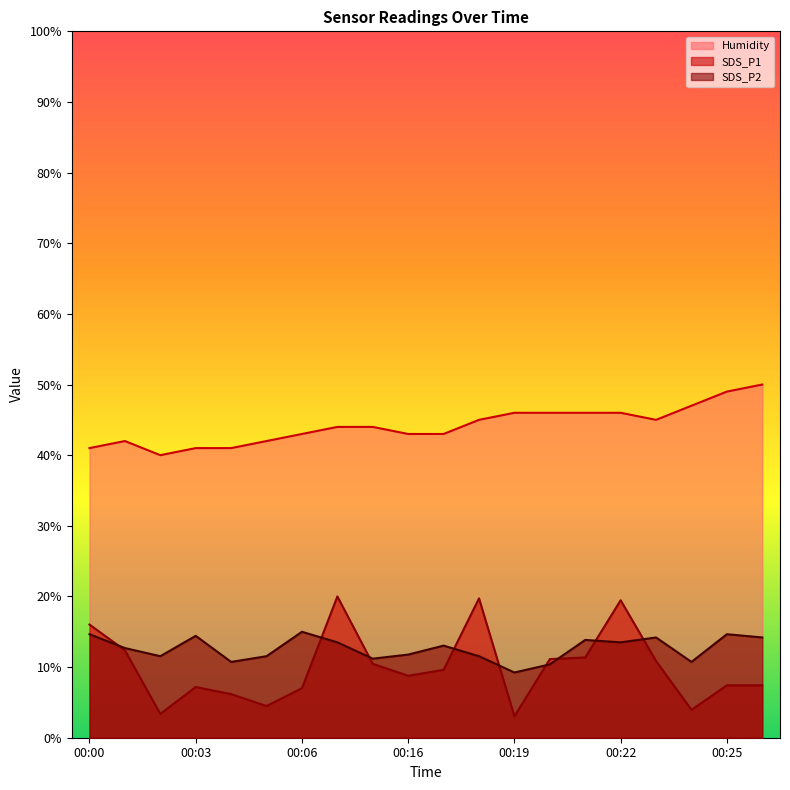

Which category has the lowest value across all series?

00:19